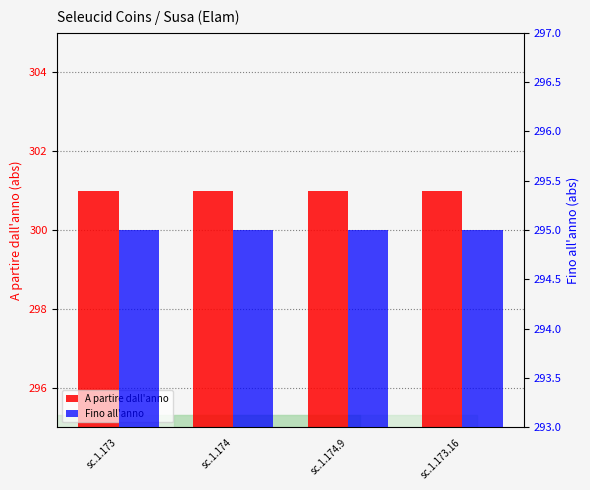

What is the sum of the A partire dall'anno values at sc.1.174 and sc.1.173.16?

602